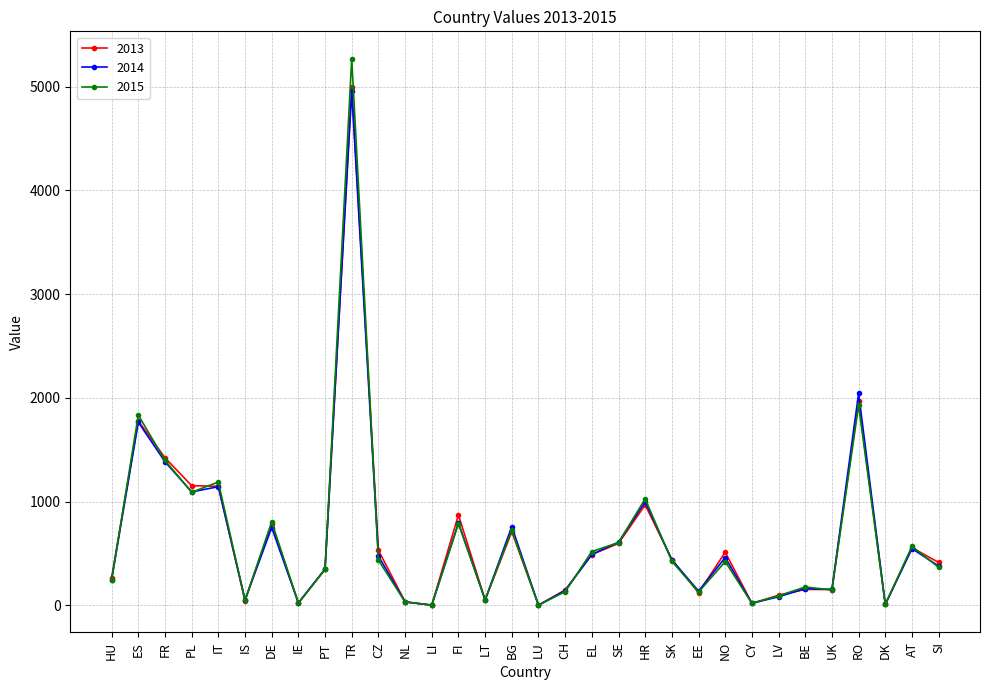

What is the label of the 30th point from the left?

DK